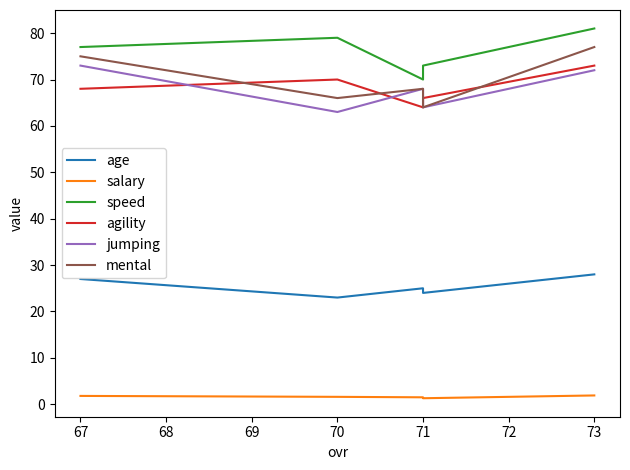

What value does the salary series have at 68?

1.5